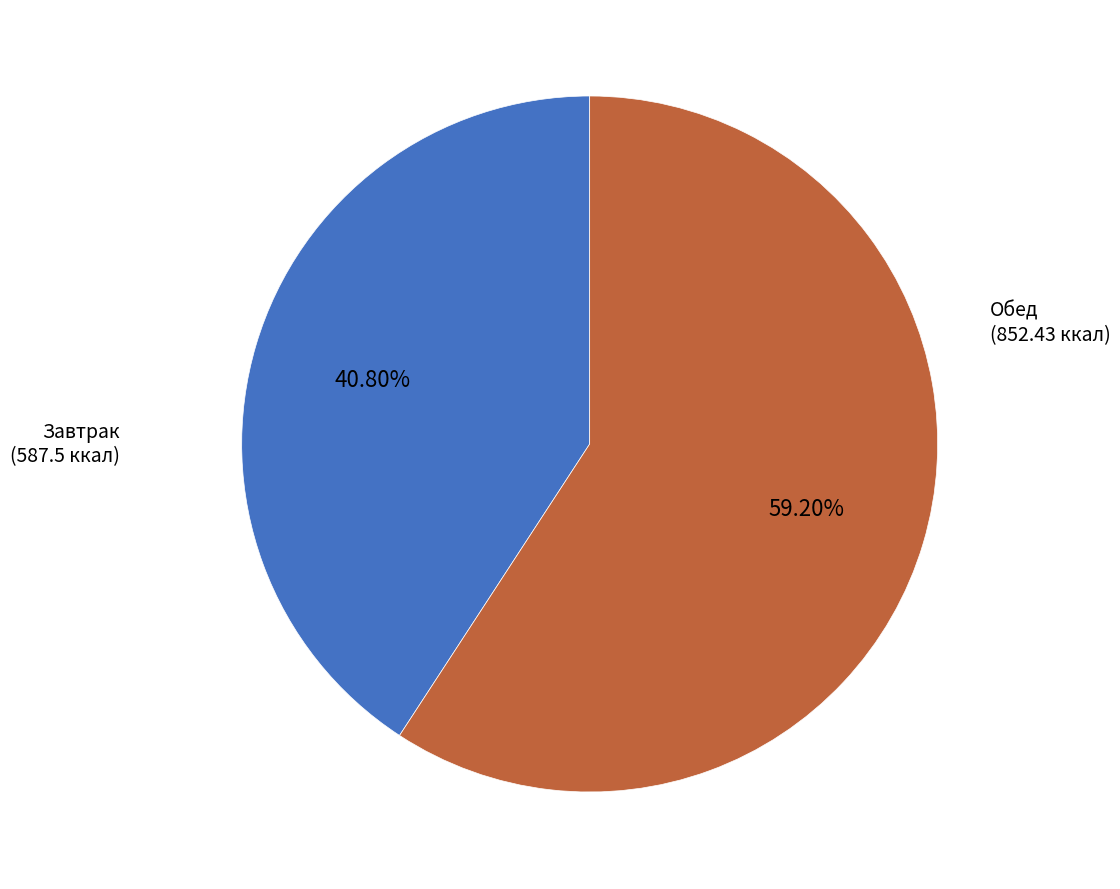

Is there any slice that represents more than half of the pie?

Yes